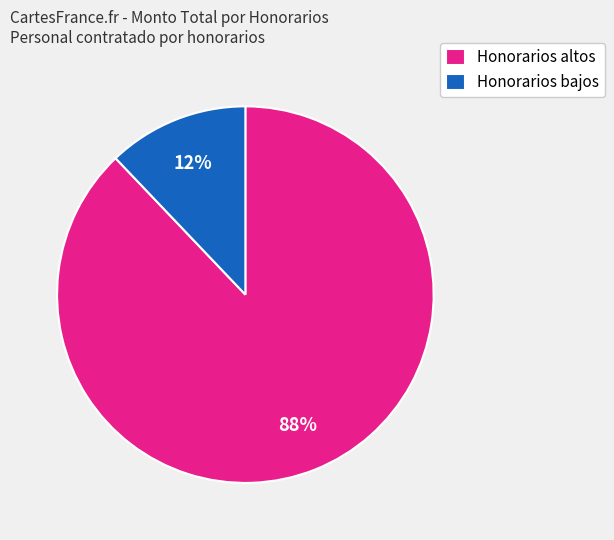

The Honorarios bajos slice represents 12% of the pie. True or false?

True